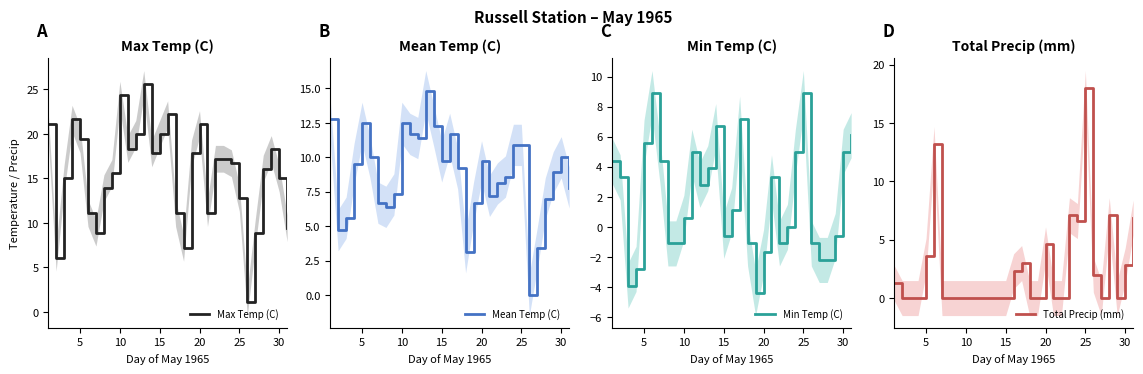

Is it true that Mean Temp (C) equals 12.5 at 10?

True